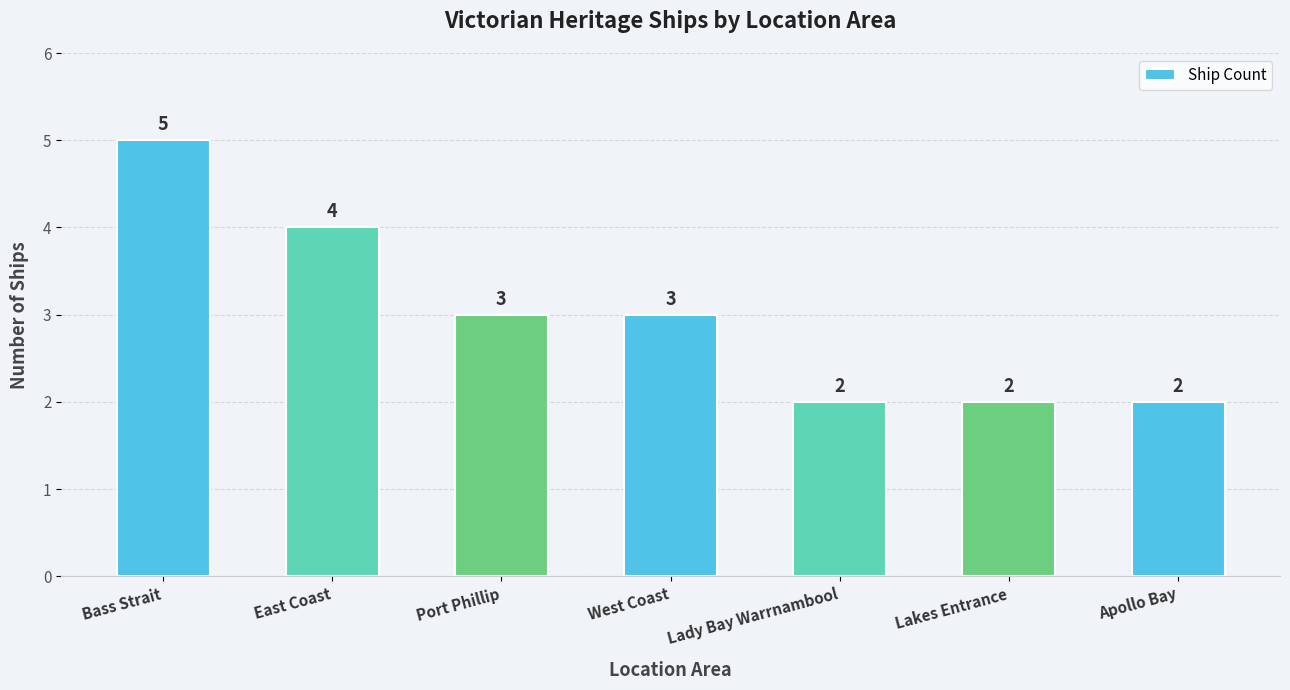

Is it true that the value at Bass Strait is 5?

True